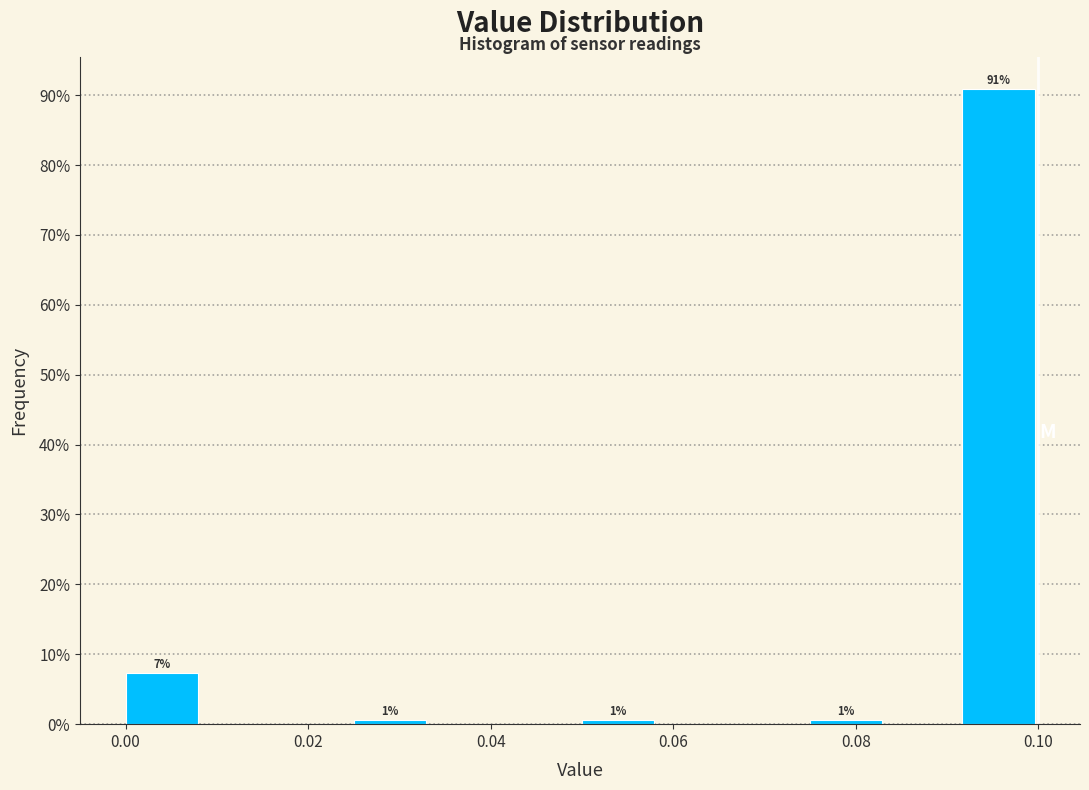

Over which range of the x-axis is the bar tallest?

0.092 to 0.100